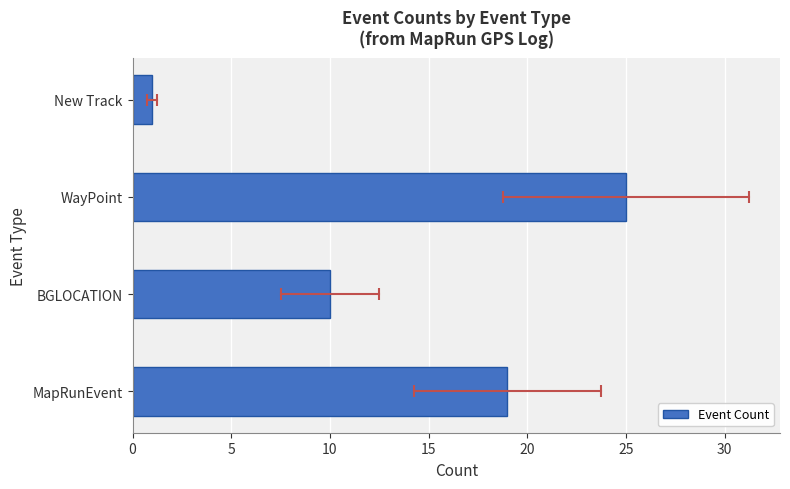

Approximately how many times larger is the value at BGLOCATION compared to New Track?

10.0